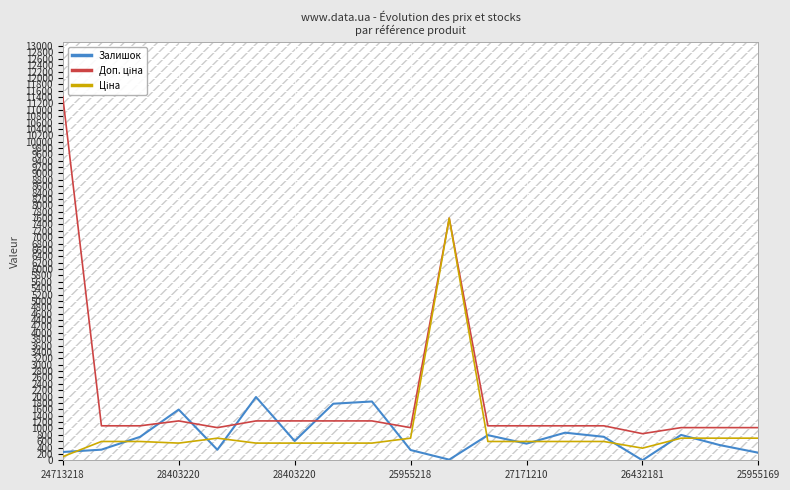

What is the highest value of the Ціна series?

7596.5